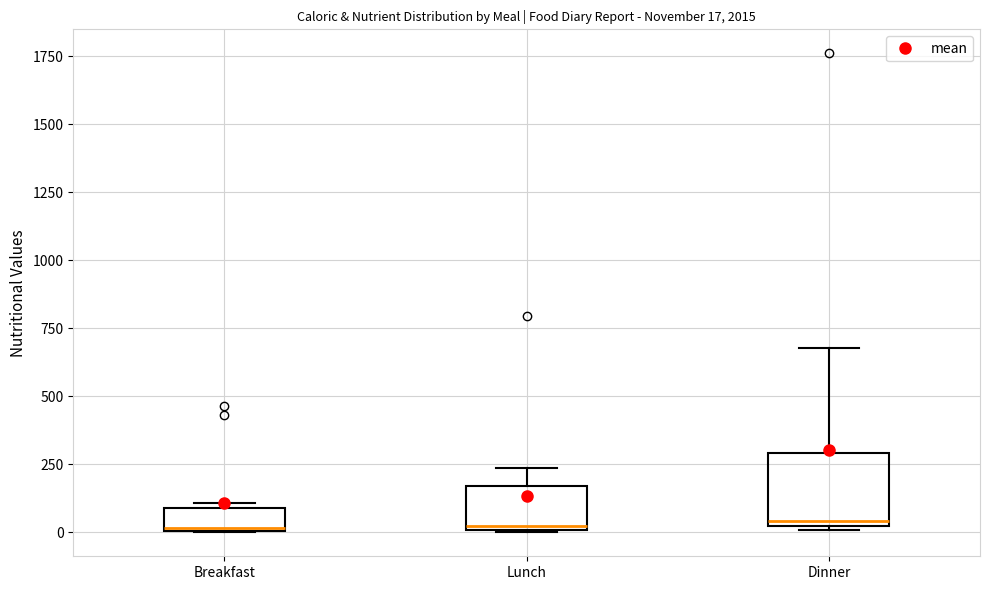

Which box is the tallest, from its lower edge to its upper edge?

Dinner